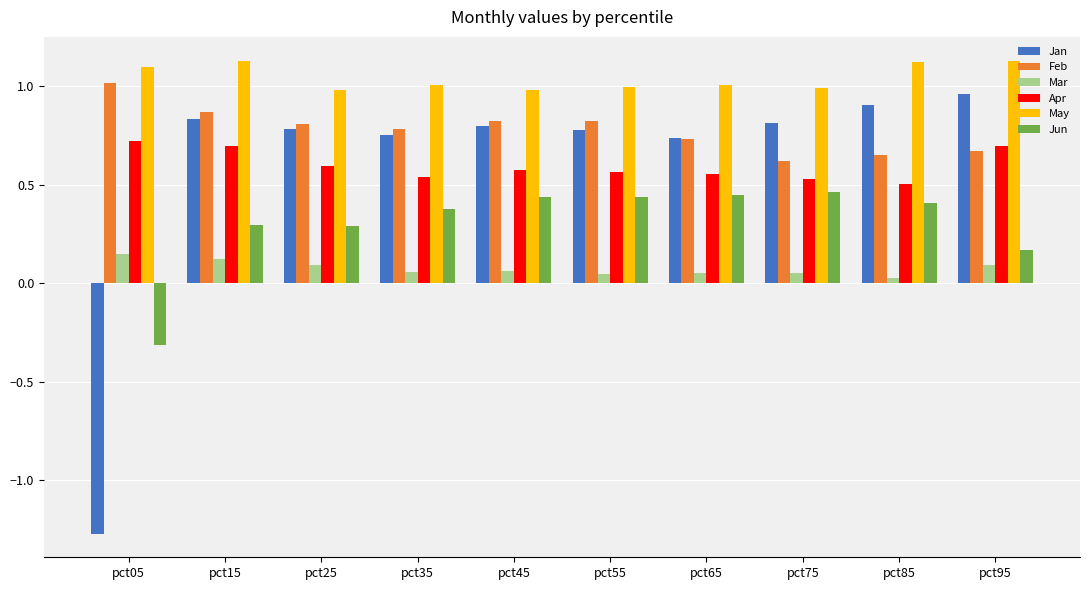

At which label is Feb closest to 0?

pct75